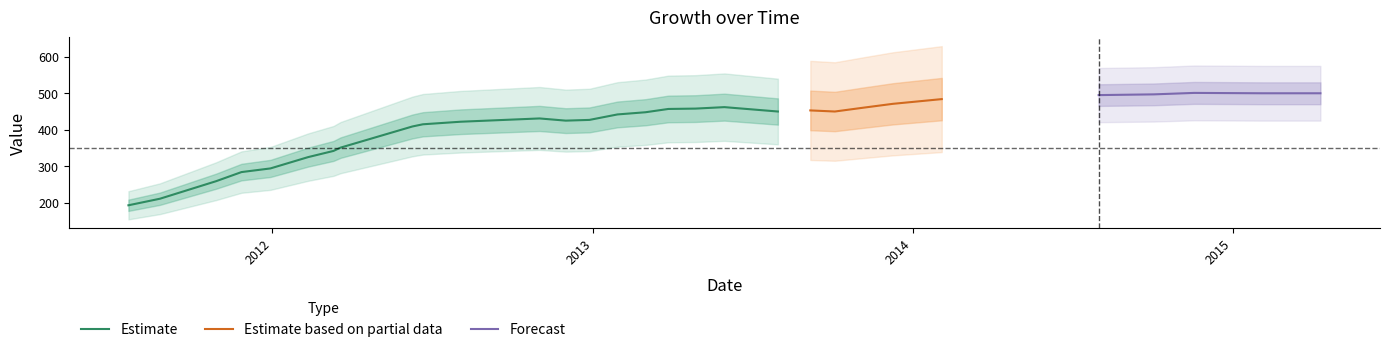

Is this an area chart (filled region under the line)?

No